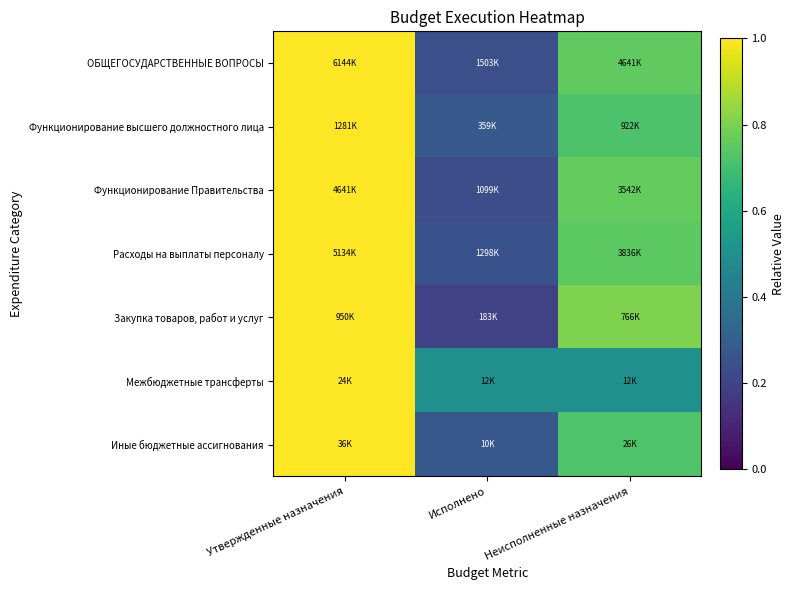

Reading left to right, extract all data points from this chart.

ОБЩЕГОСУДАРСТВЕННЫЕ ВОПРОСЫ: Утвержденные назначения=1.0	Исполнено=0.2	Неисполненные назначения=0.8
Функционирование высшего должностного лица: Утвержденные назначения=1.0	Исполнено=0.3	Неисполненные назначения=0.7
Функционирование Правительства: Утвержденные назначения=1.0	Исполнено=0.2	Неисполненные назначения=0.8
Расходы на выплаты персоналу: Утвержденные назначения=1.0	Исполнено=0.3	Неисполненные назначения=0.7
Закупка товаров, работ и услуг: Утвержденные назначения=1.0	Исполнено=0.2	Неисполненные назначения=0.8
Межбюджетные трансферты: Утвержденные назначения=1.0	Исполнено=0.5	Неисполненные назначения=0.5
Иные бюджетные ассигнования: Утвержденные назначения=1.0	Исполнено=0.3	Неисполненные назначения=0.7